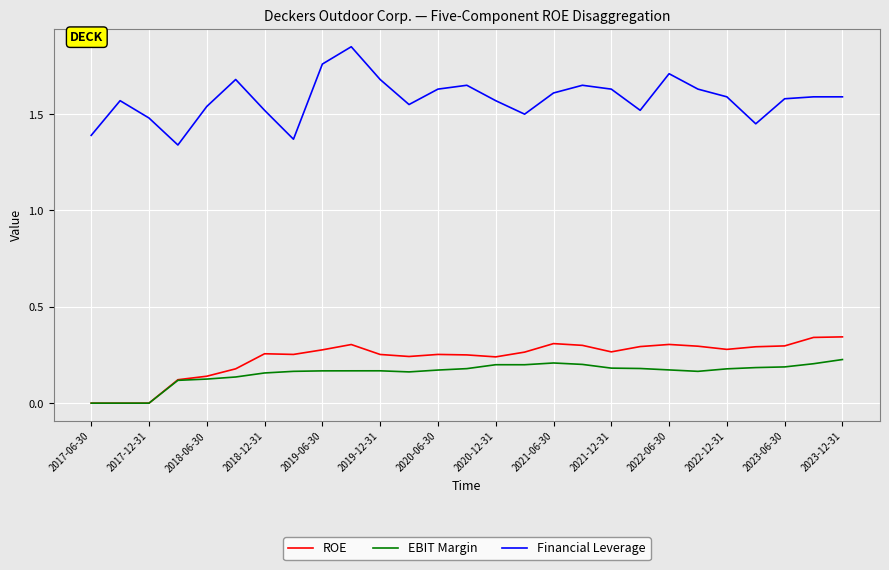

Which series has the largest total across all categories?

Financial Leverage